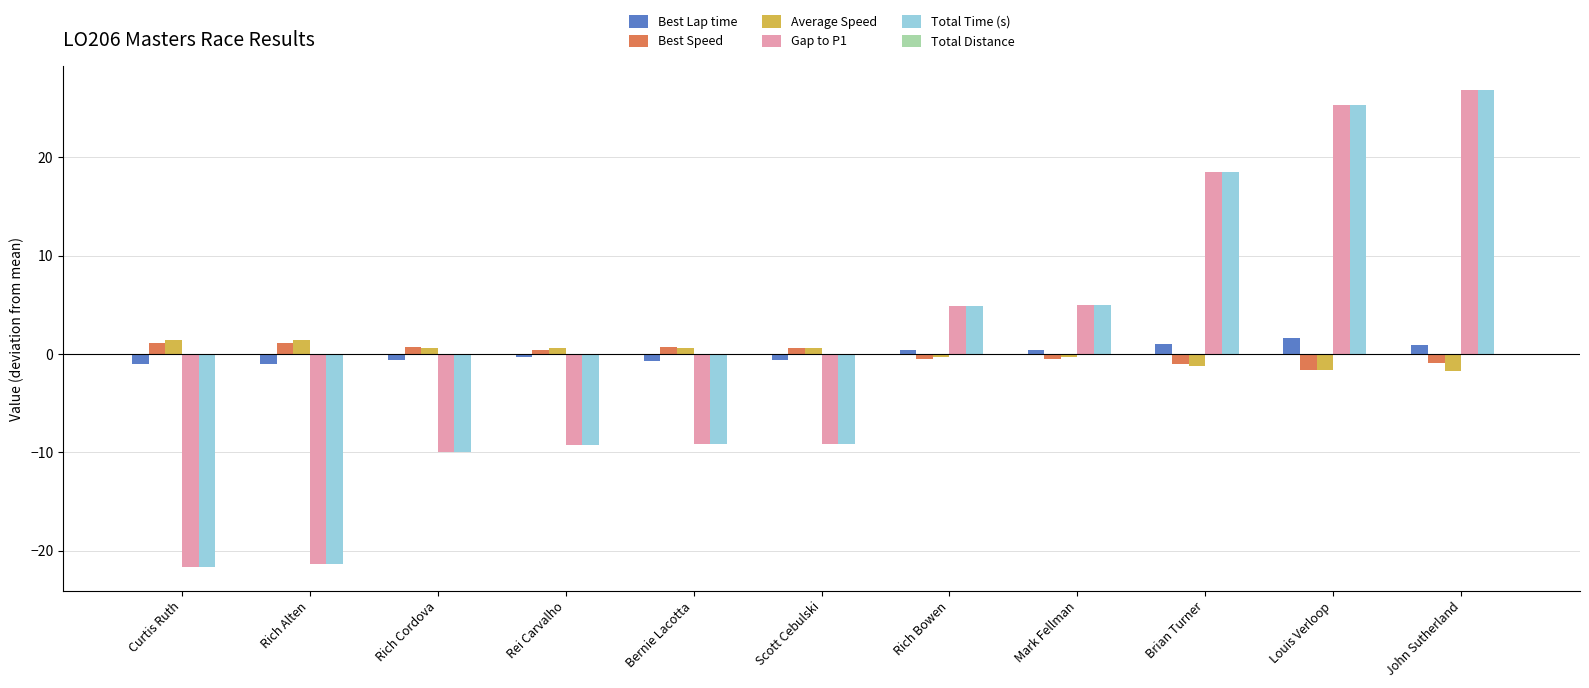

Is the value of Best Speed at Bernie Lacotta greater than the value of Total Time (s) at Curtis Ruth?

Yes